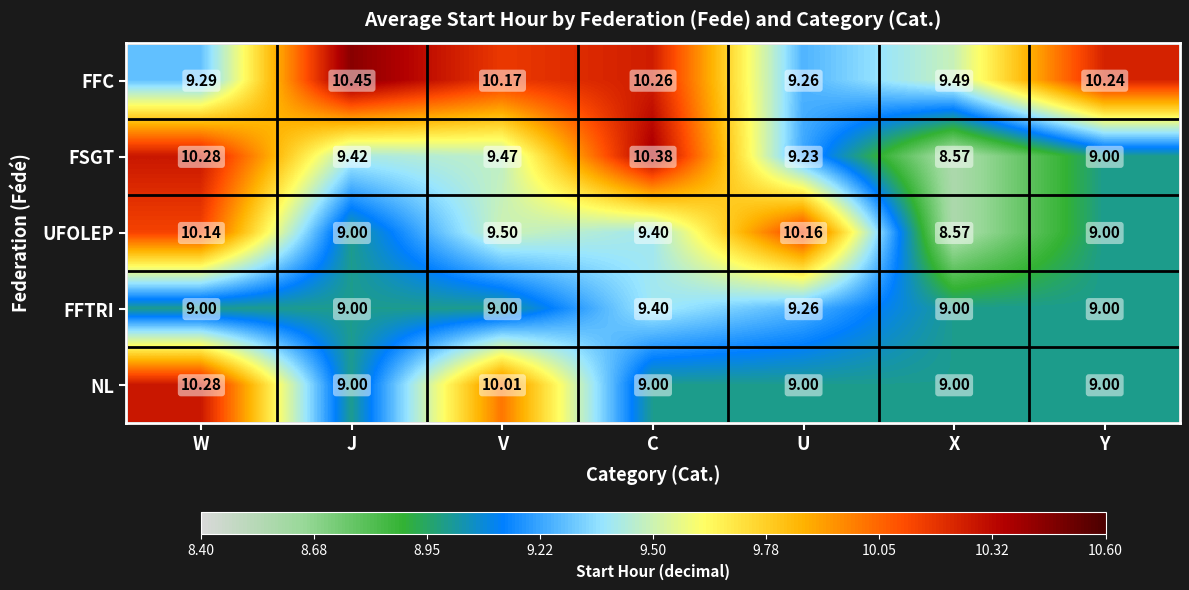

What is the smallest value displayed?

8.6